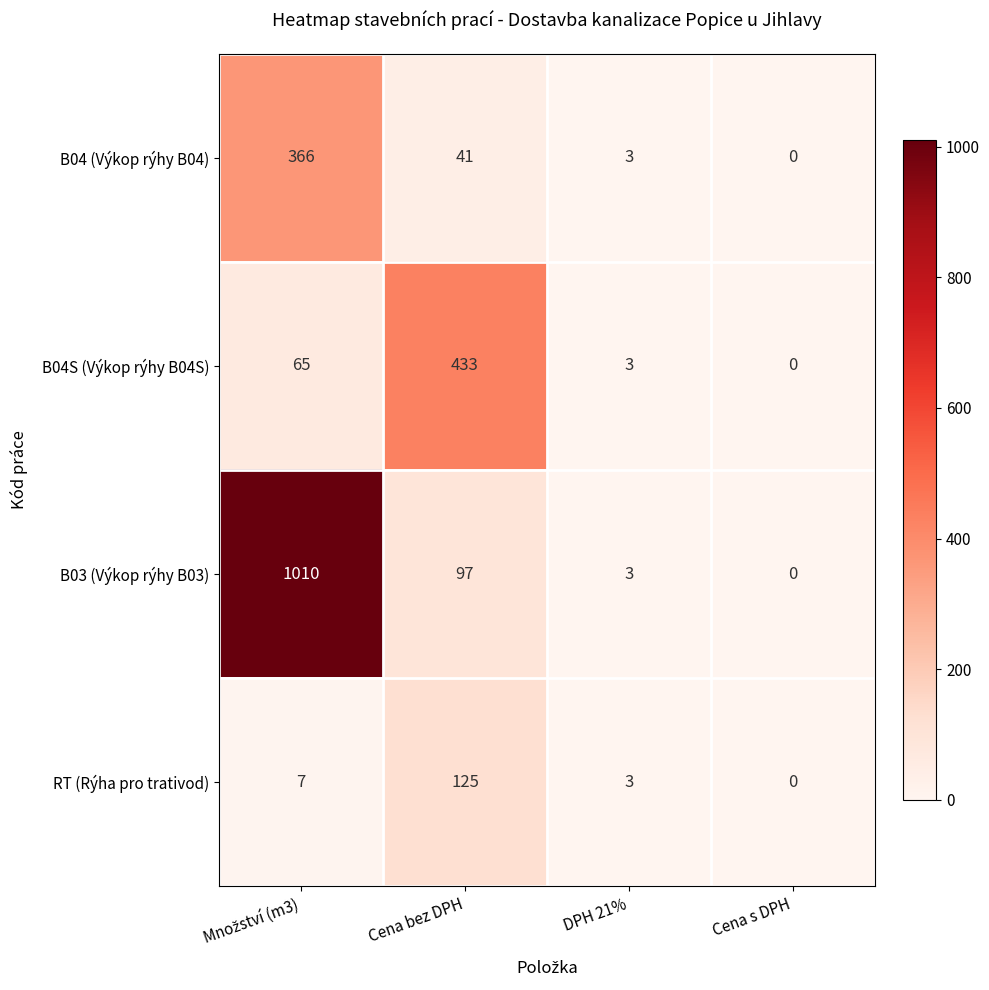

What is the maximum value for B04S (Výkop rýhy B04S)?

433